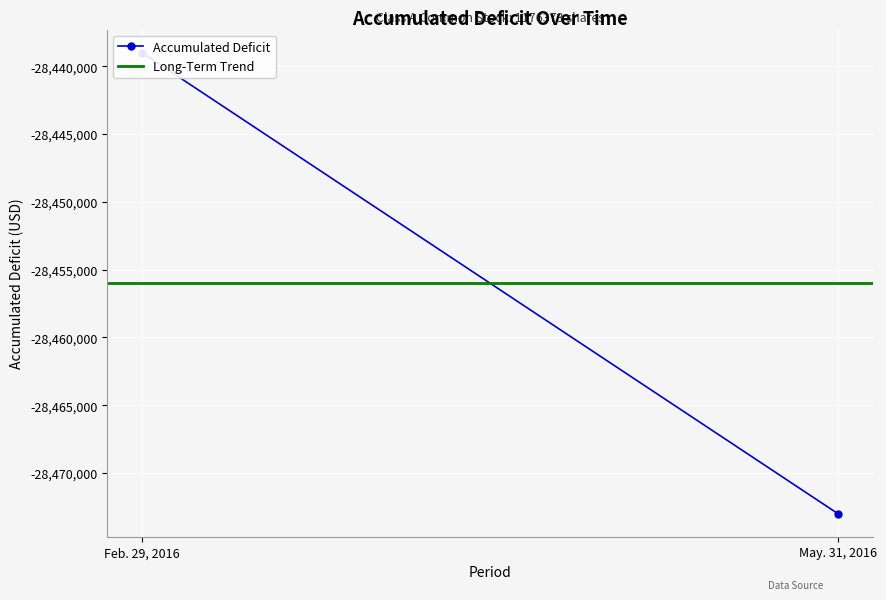

What is the total value across all series at Feb. 29, 2016?

-56895000